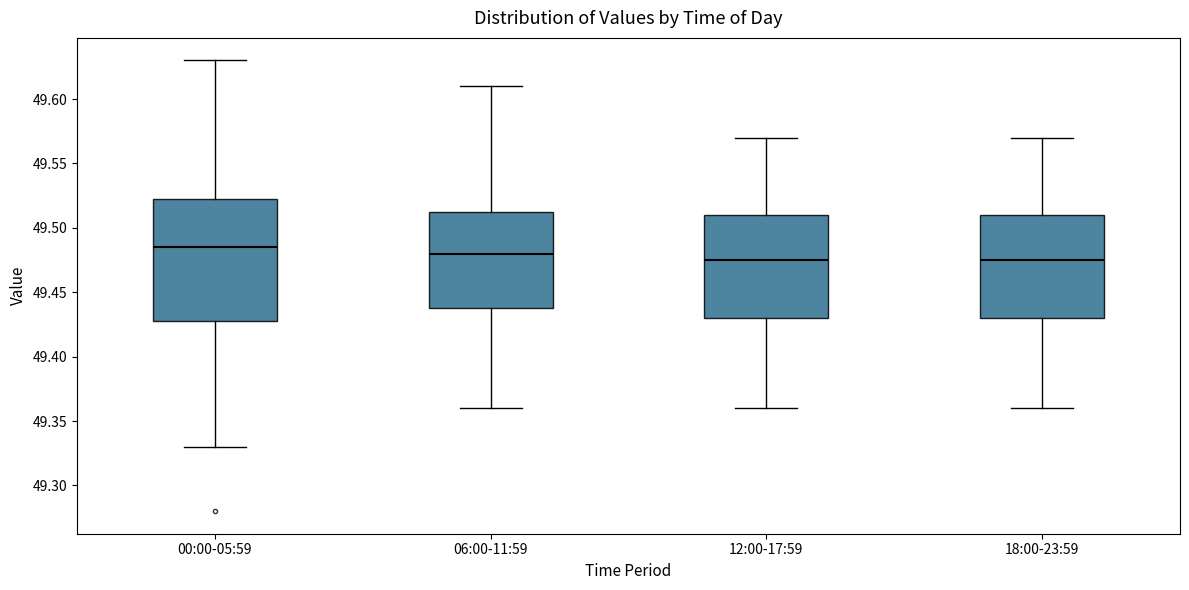

Comparing the boxes themselves (not the whiskers), which one is the tallest?

00:00-05:59